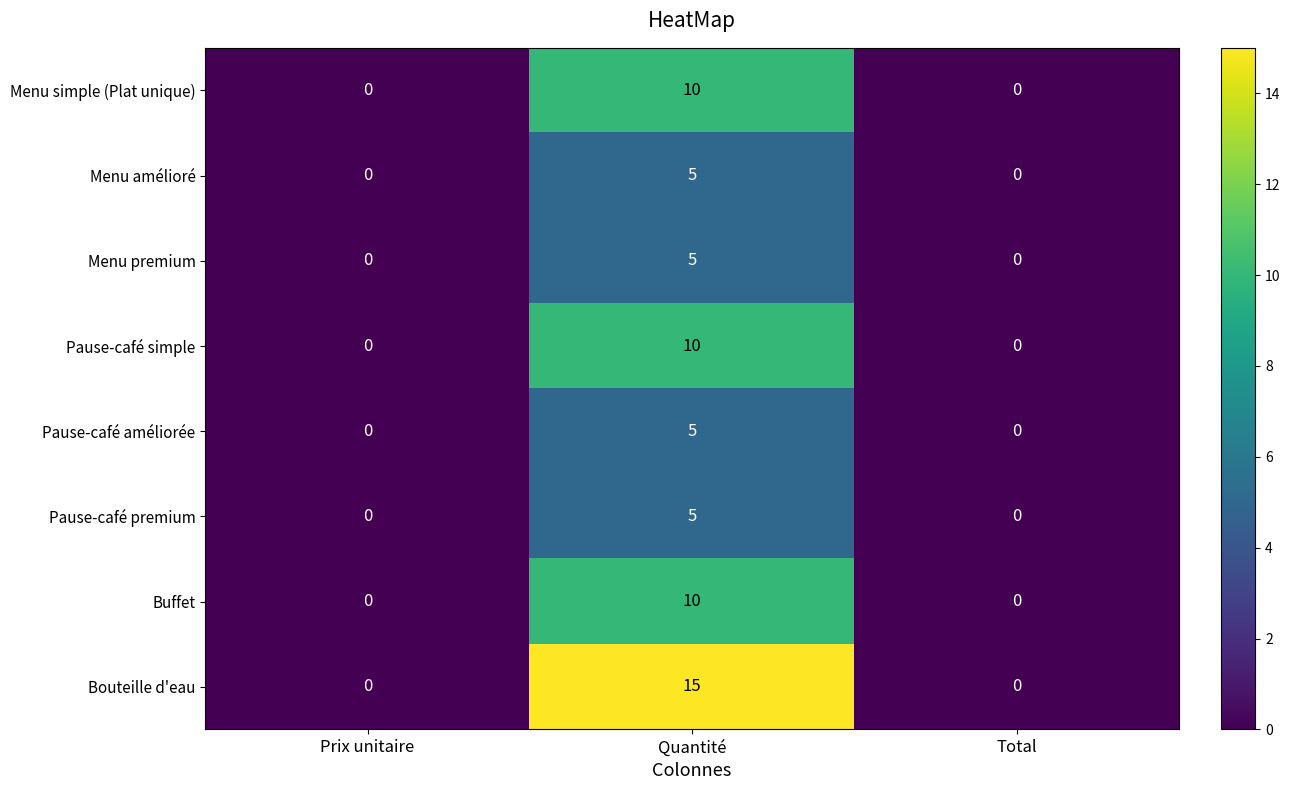

Reading right to left, extract all data points from this chart.

Menu simple (Plat unique): 0	10	0
Menu amélioré: 0	5	0
Menu premium: 0	5	0
Pause-café simple: 0	10	0
Pause-café améliorée: 0	5	0
Pause-café premium: 0	5	0
Buffet: 0	10	0
Bouteille d'eau: 0	15	0